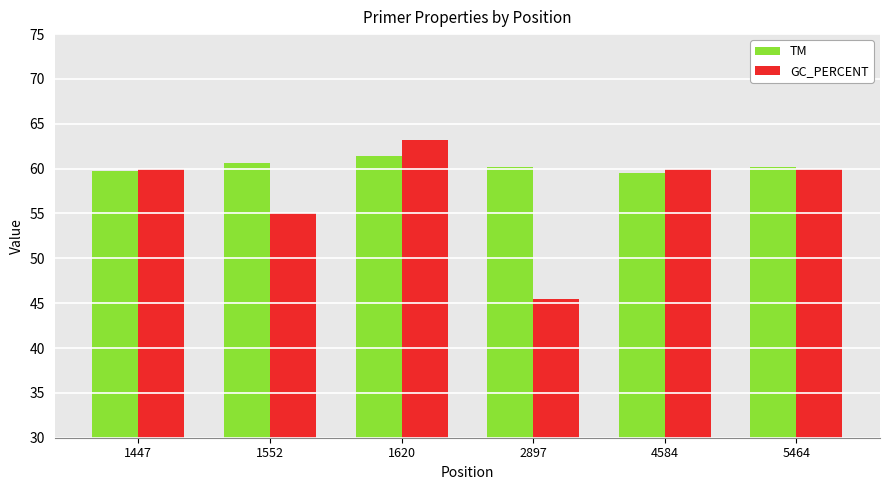

Are the bars horizontal?

No